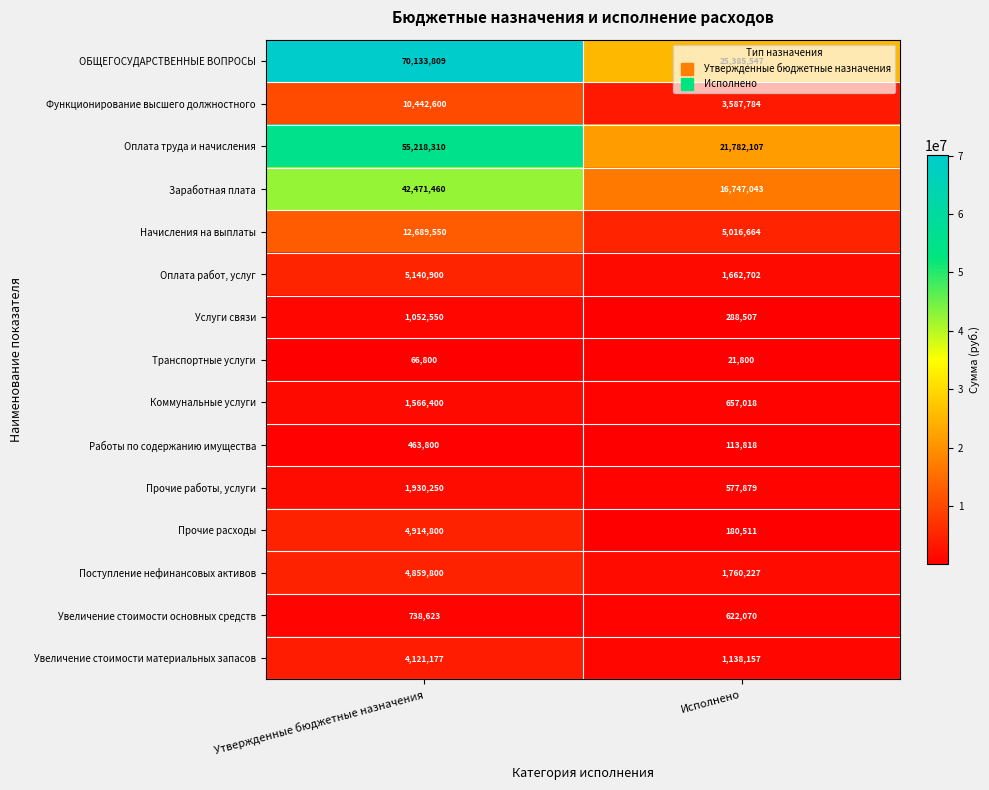

Between Утвержденные бюджетные назначения and Исполнено, which series saw the biggest shift?

ОБЩЕГОСУДАРСТВЕННЫЕ ВОПРОСЫ